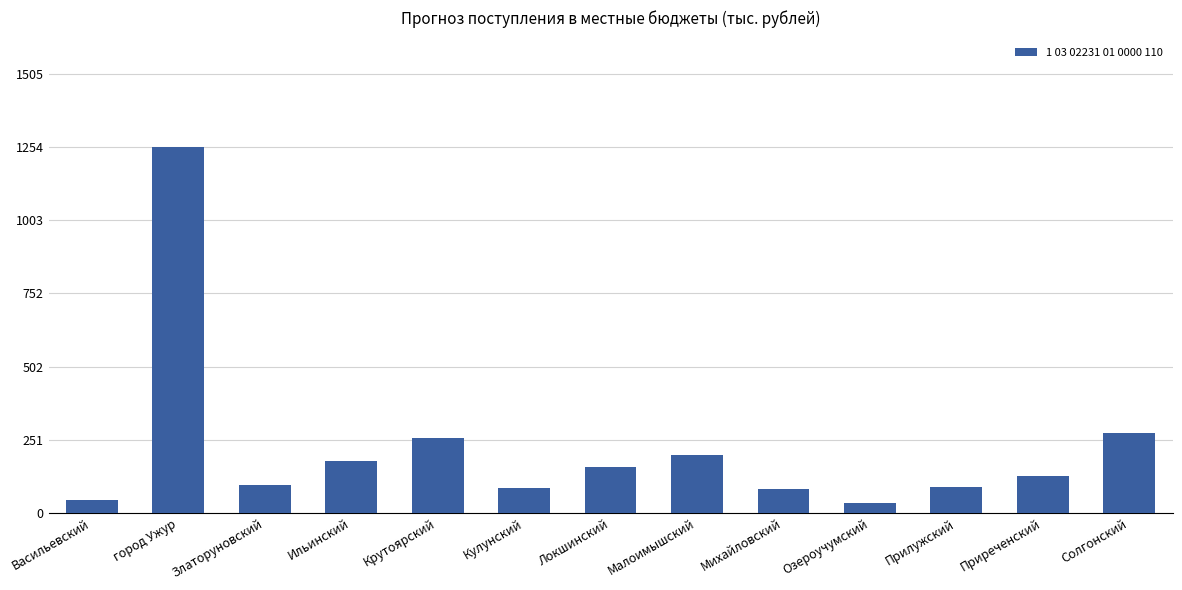

How many bars are there in total?

13